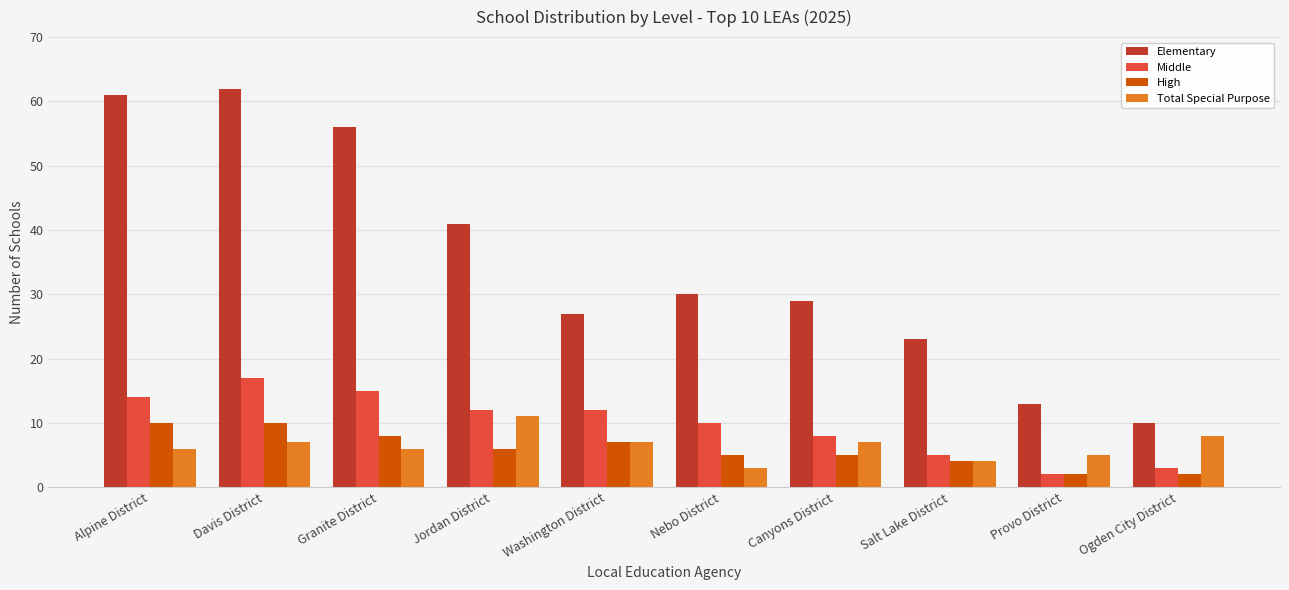

What is the value of the Elementary bar at the 2nd from the left?

62